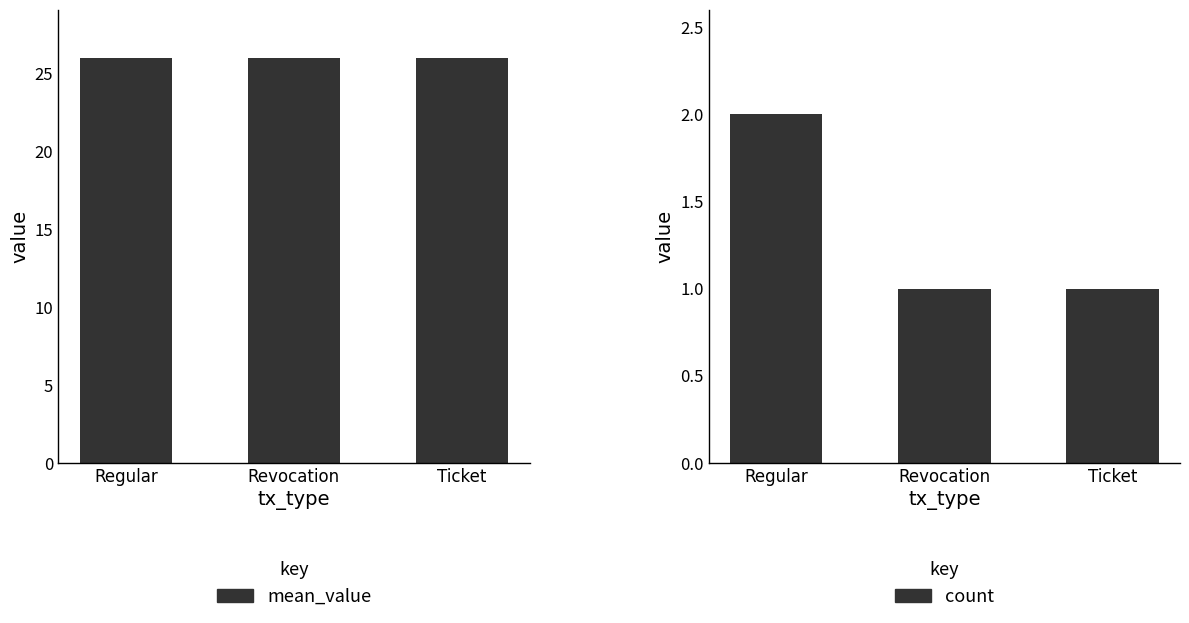

The count series shows 1.0 at Revocation. True or false?

True